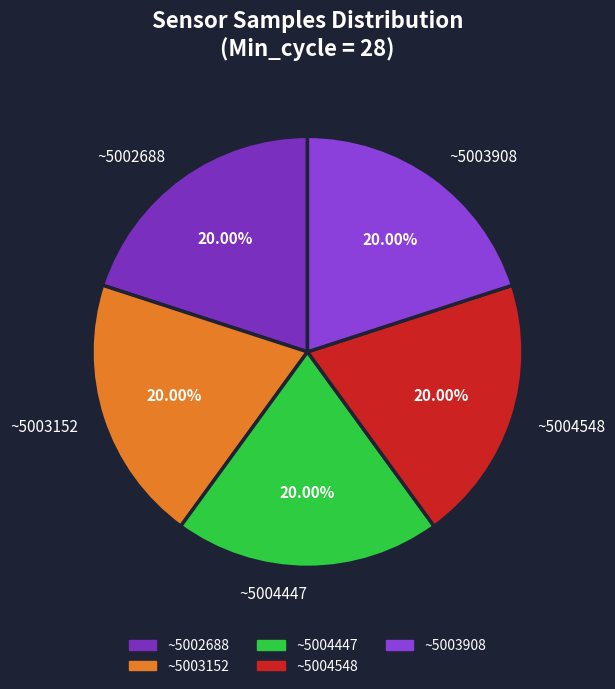

Does ~5004548 represent more than half of the total?

No